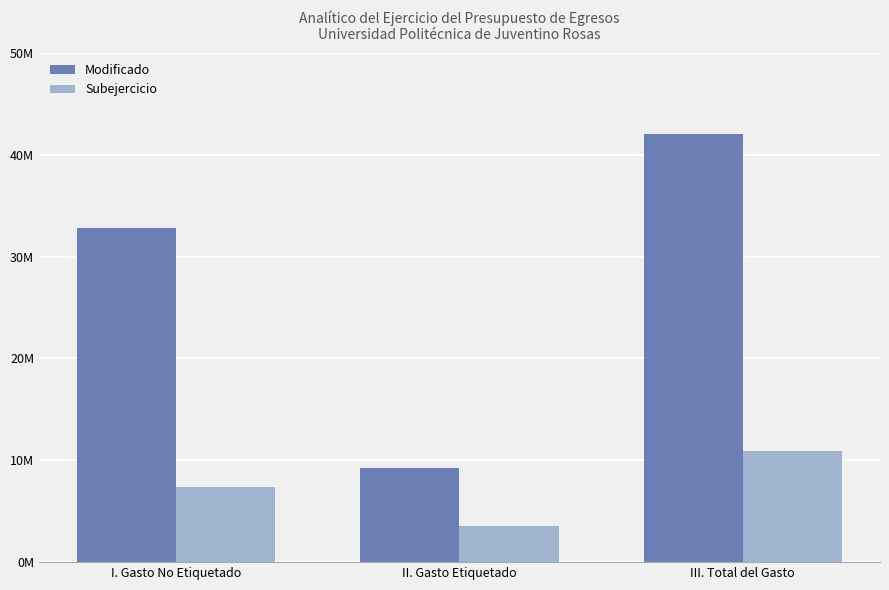

Which series has the largest total across all categories?

Modificado